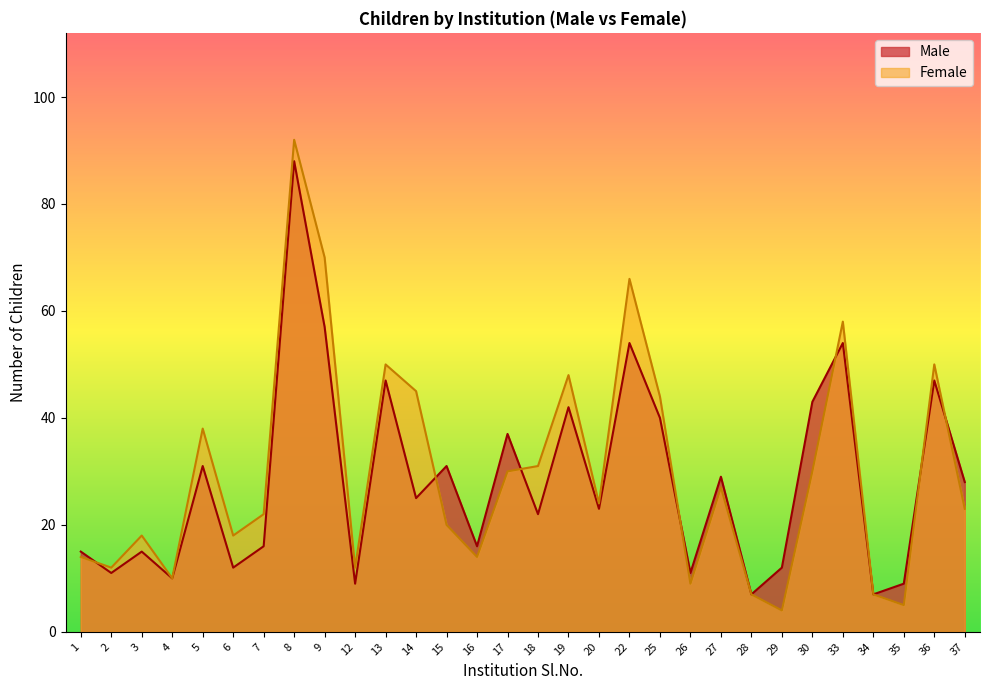

At how many categories does at least one series exceed 10?

26